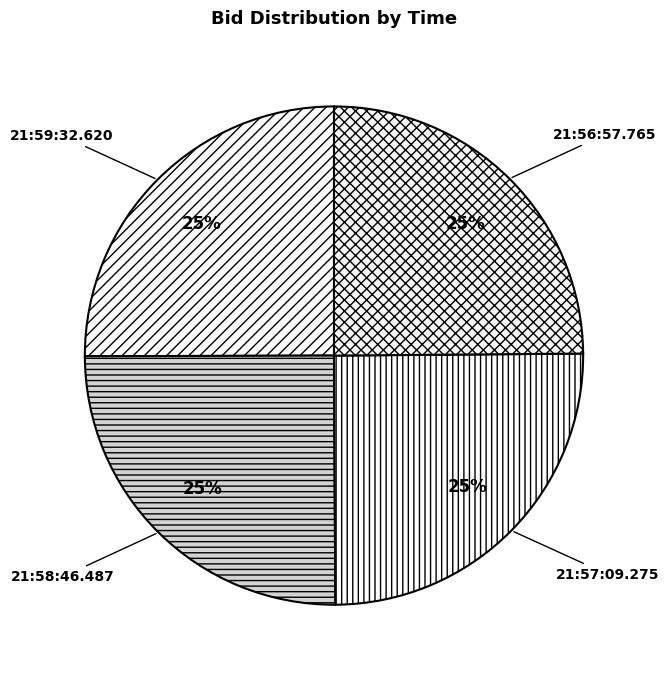

Does any single category account for the majority?

No